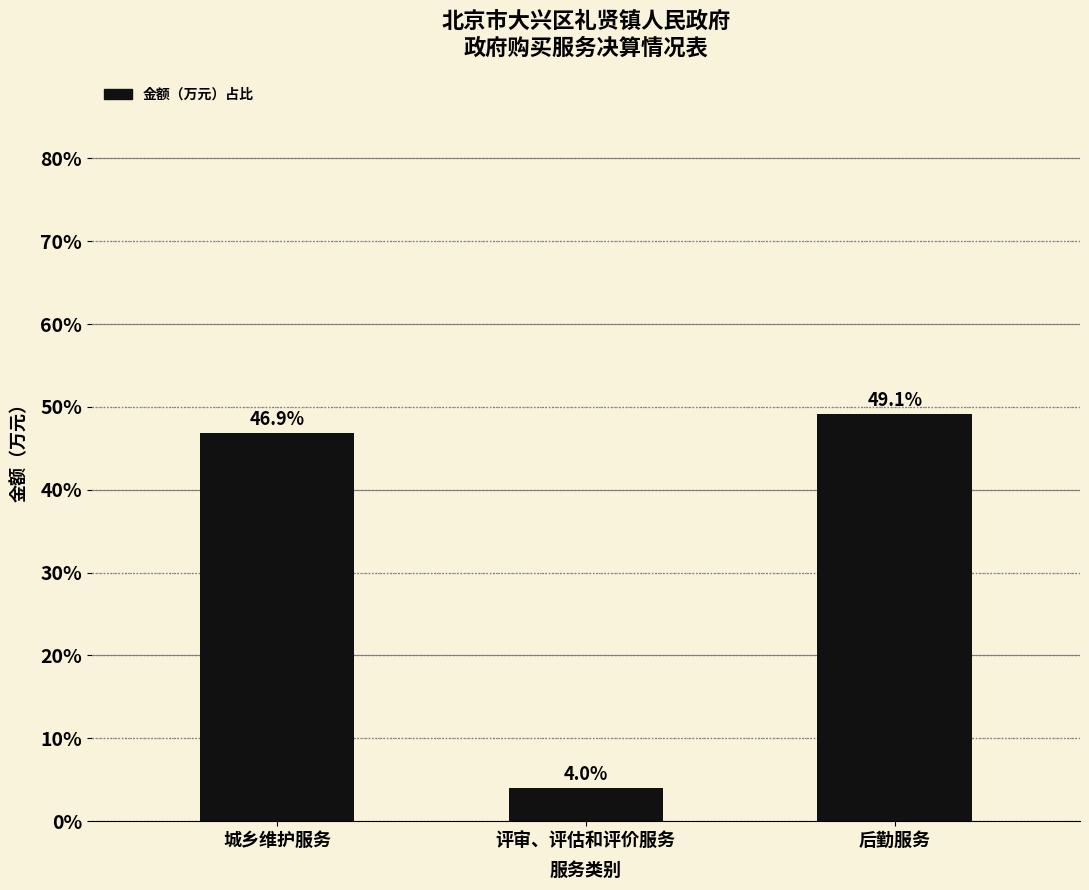

Reading left to right, extract all data points from this chart.

城乡维护服务=46.9	评审、评估和评价服务=4.0	后勤服务=49.1